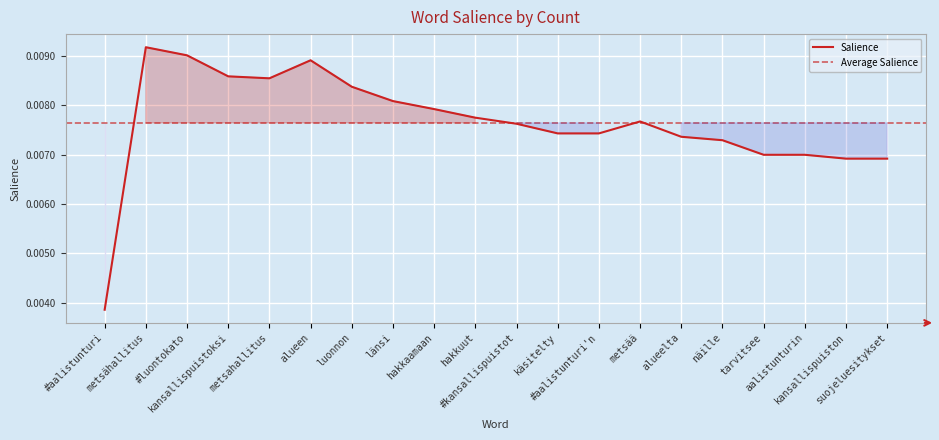

Which label corresponds to the smallest value in the chart?

#aalistunturi